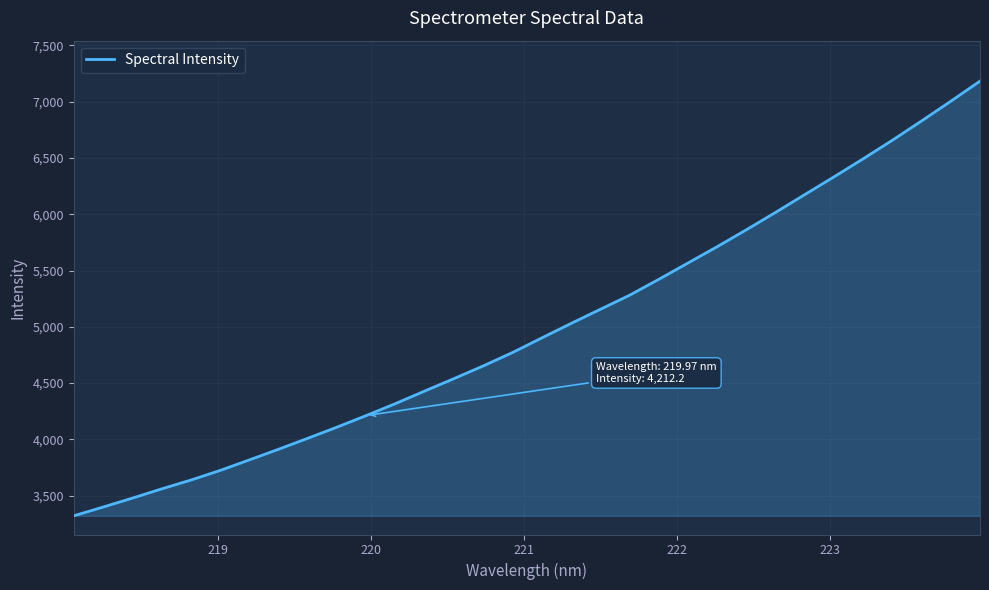

What is the difference between the maximum and minimum values?

3862.7